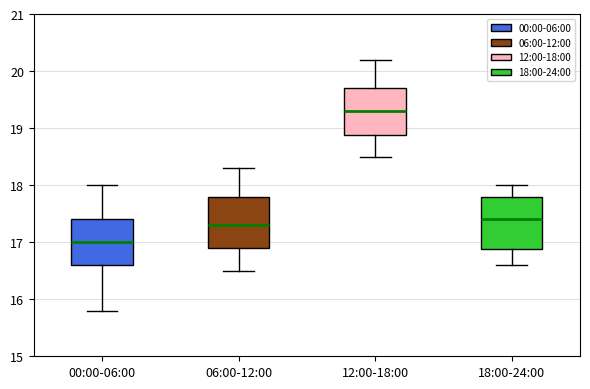

Where does the median line of the box for 12:00-18:00 sit on the y-axis? The values are not printed on the chart, so give them approximately, as read against the axis.

19.3